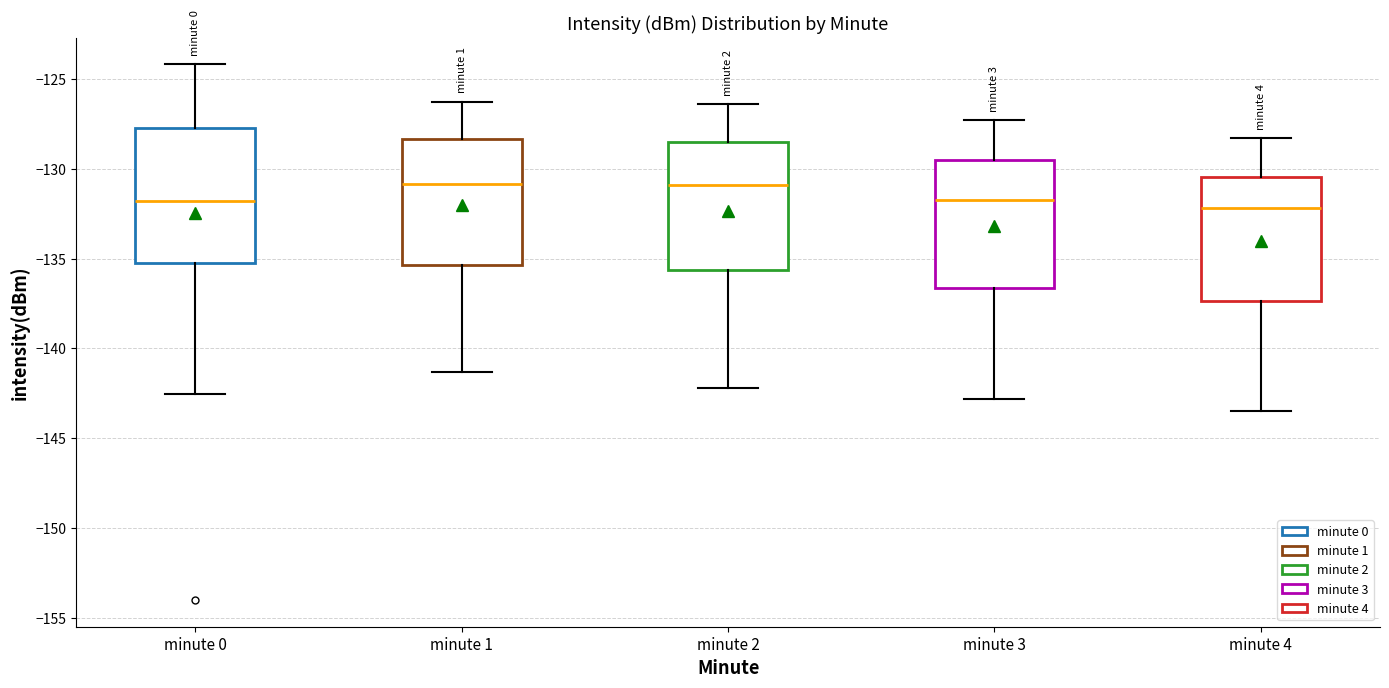

Reading left to right, read every box against the y-axis: the position of its median line, the range the box covers, and the ends of its whiskers. The values are not printed on the chart, so give them approximately, as read against the axis.

minute 0: median -132.0, box -135.5 to -127.5, whiskers -142.5 to -124.0
minute 1: median -131.0, box -135.5 to -128.5, whiskers -141.5 to -126.5
minute 2: median -131.0, box -135.5 to -128.5, whiskers -142.0 to -126.5
minute 3: median -131.5, box -136.5 to -129.5, whiskers -143.0 to -127.5
minute 4: median -132.0, box -137.5 to -130.5, whiskers -143.5 to -128.5